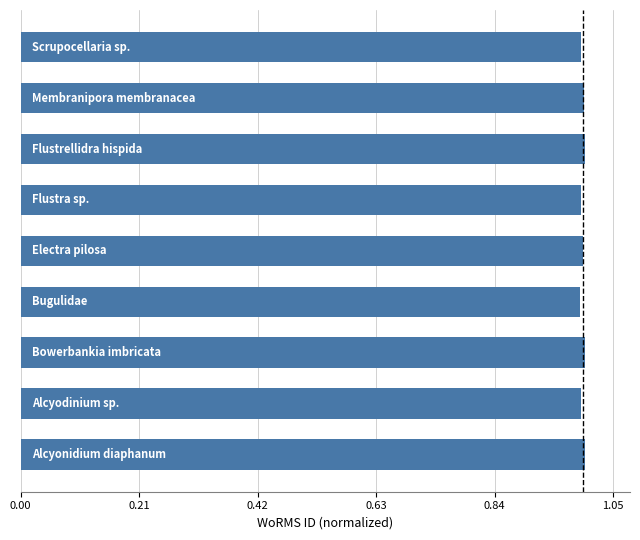

How many bars are there in total?

9